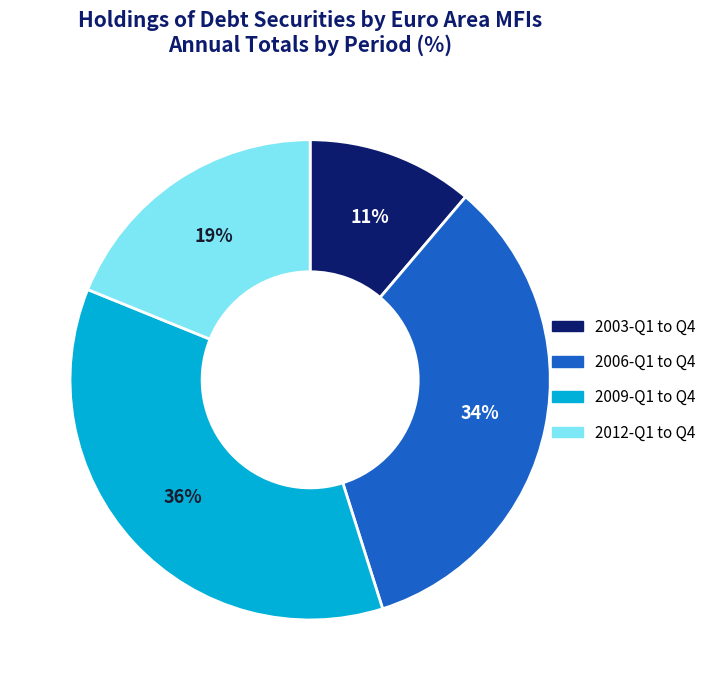

Which has a higher value, 2006 or 2003?

2006